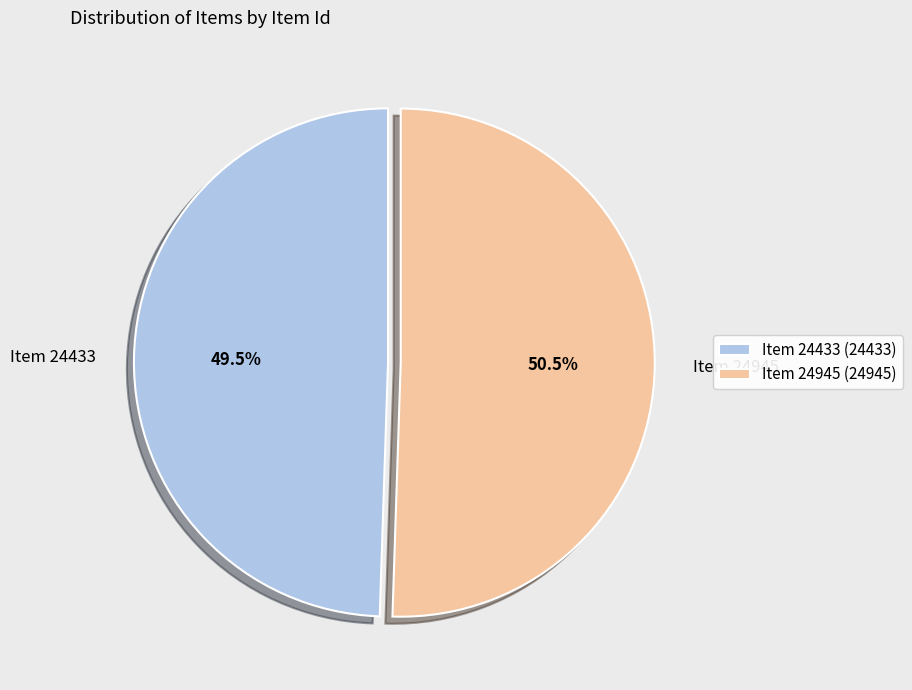

How much of the chart is everything except Item 24945?

49.5%